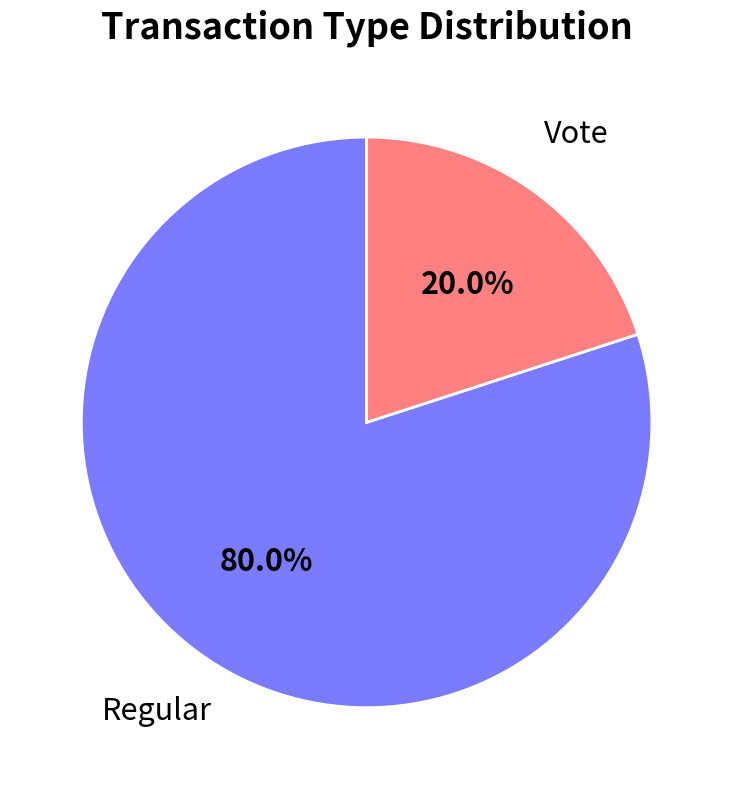

What is the largest slice in the pie chart?

Regular